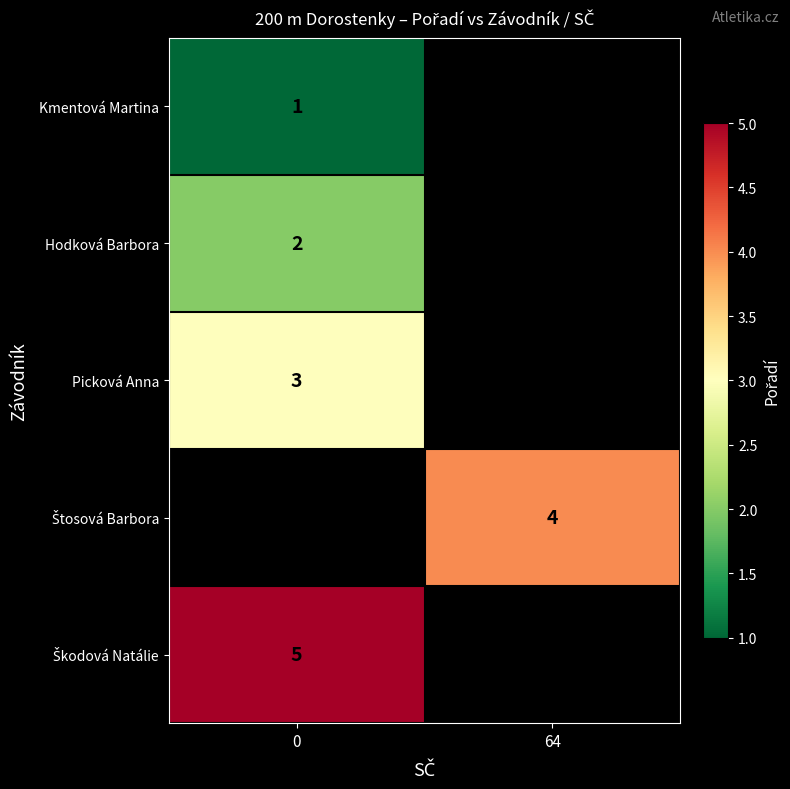

Is it true that Hodková Barbora equals 3 at 0?

False